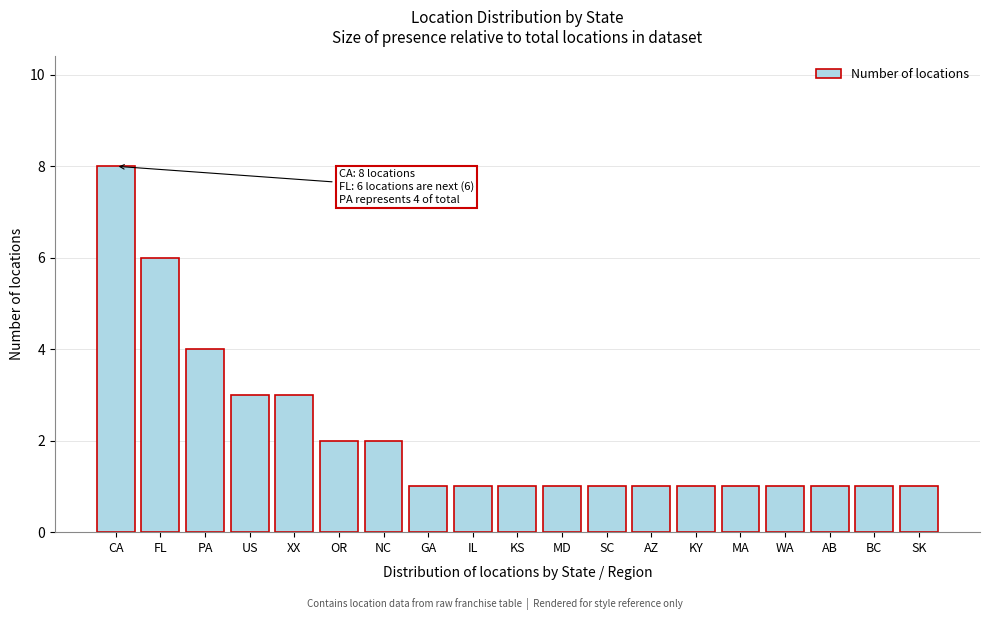

Reading right to left, extract all data points from this chart.

1	1	1	1	1	1	1	1	1	1	1	1	2	2	3	3	4	6	8